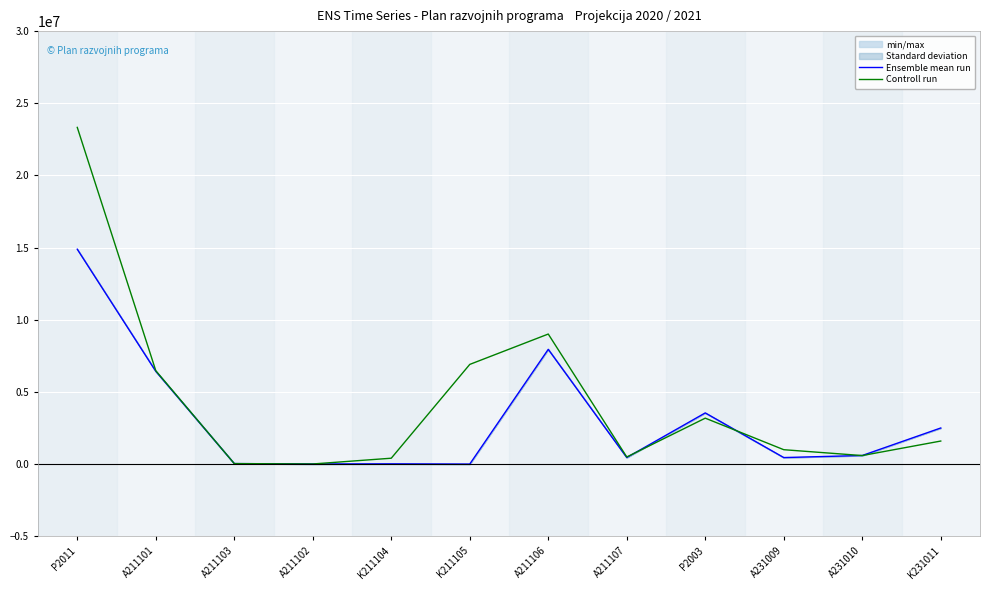

At A211102, list the series in order from smallest to largest.

Ensemble mean run, Controll run